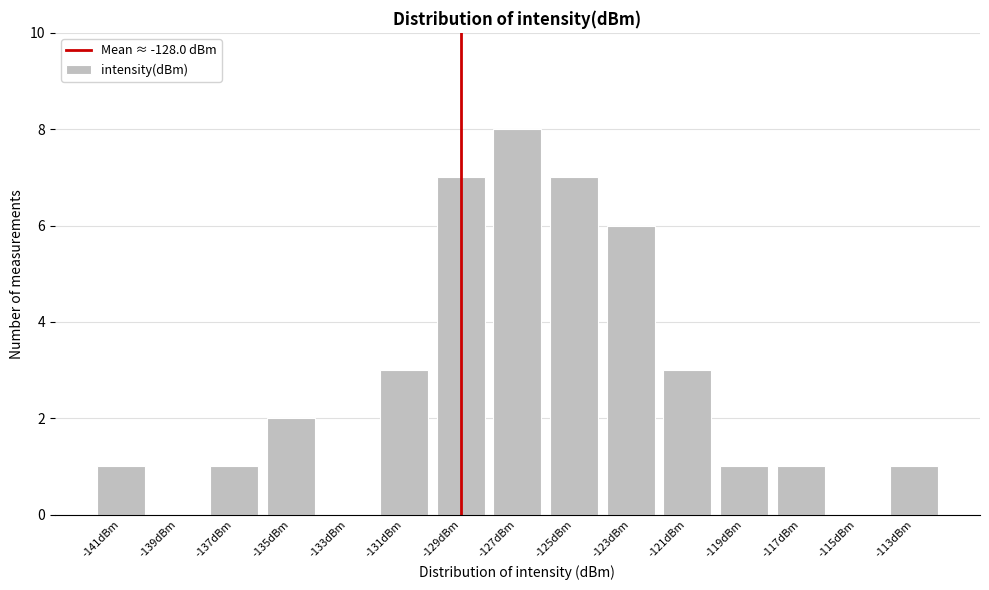

Reading left to right, list all the values displayed in this chart.

-141dBm=1	-139dBm=0	-137dBm=1	-135dBm=2	-133dBm=0	-131dBm=3	-129dBm=7	-127dBm=8	-125dBm=7	-123dBm=6	-121dBm=3	-119dBm=1	-117dBm=1	-115dBm=0	-113dBm=1